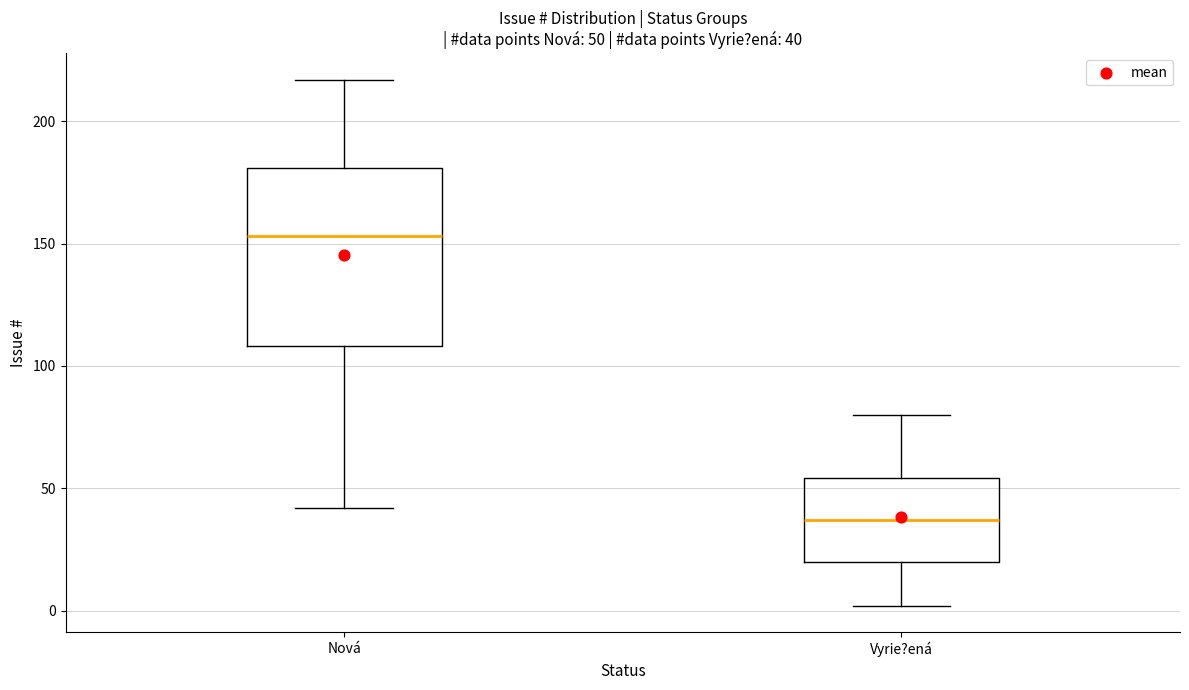

Comparing the boxes themselves (not the whiskers), which one is the tallest?

Nová